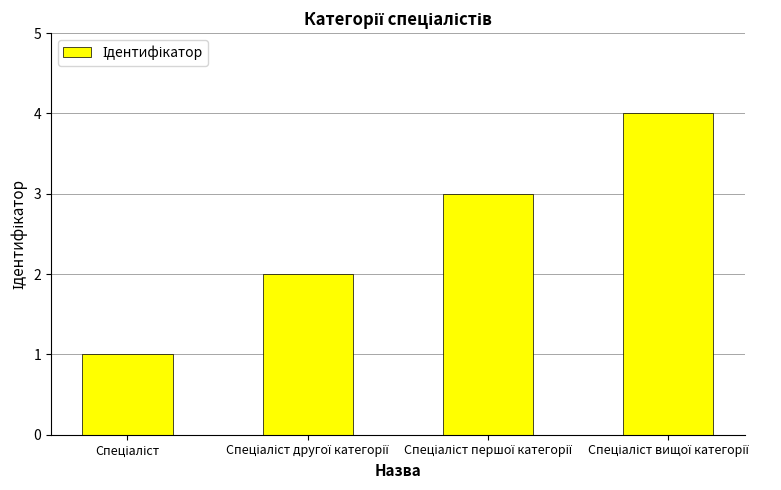

Reading left to right, extract all data points from this chart.

1	2	3	4